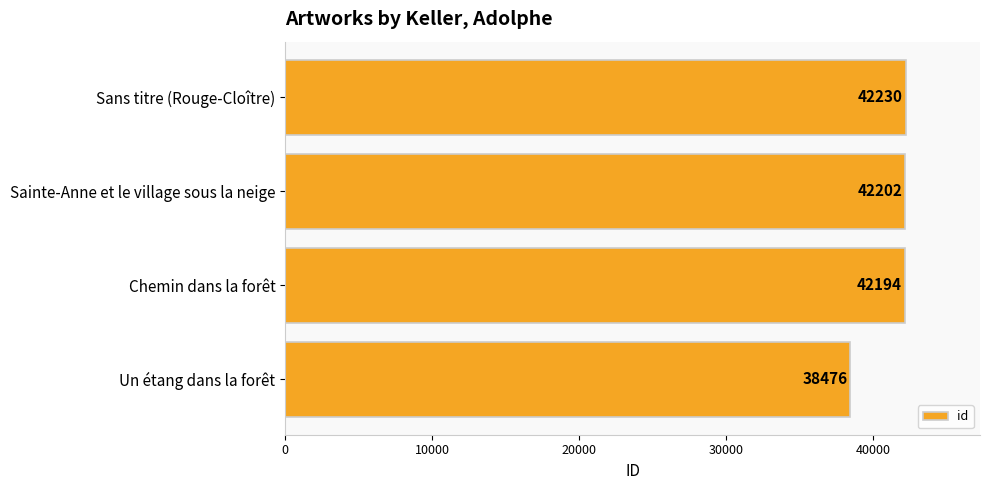

List the labels in order of value, largest first.

Sans titre (Rouge-Cloître), Sainte-Anne et le village sous la neige, Chemin dans la forêt, Un étang dans la forêt